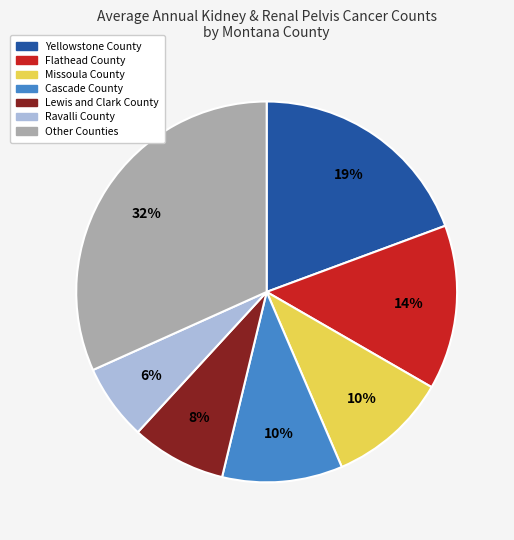

Does any single category account for the majority?

No